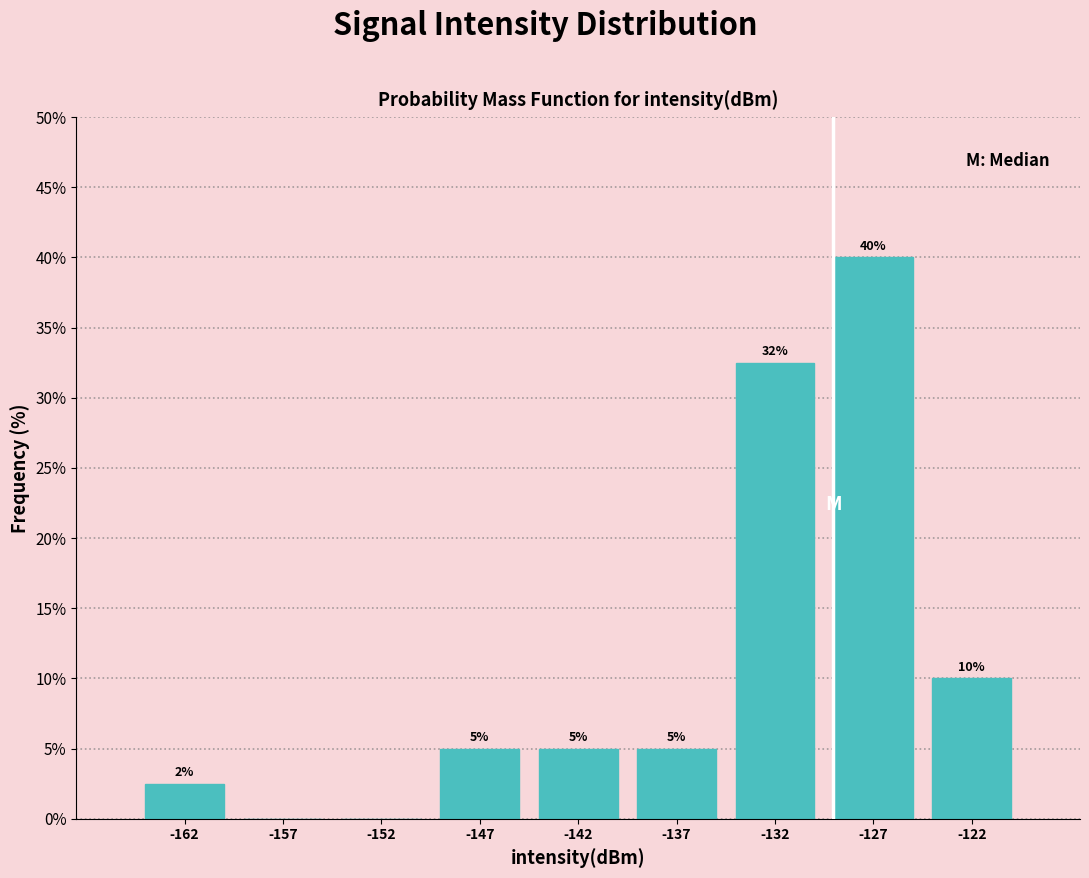

Over which range of the x-axis is the bar tallest?

-130 to -125